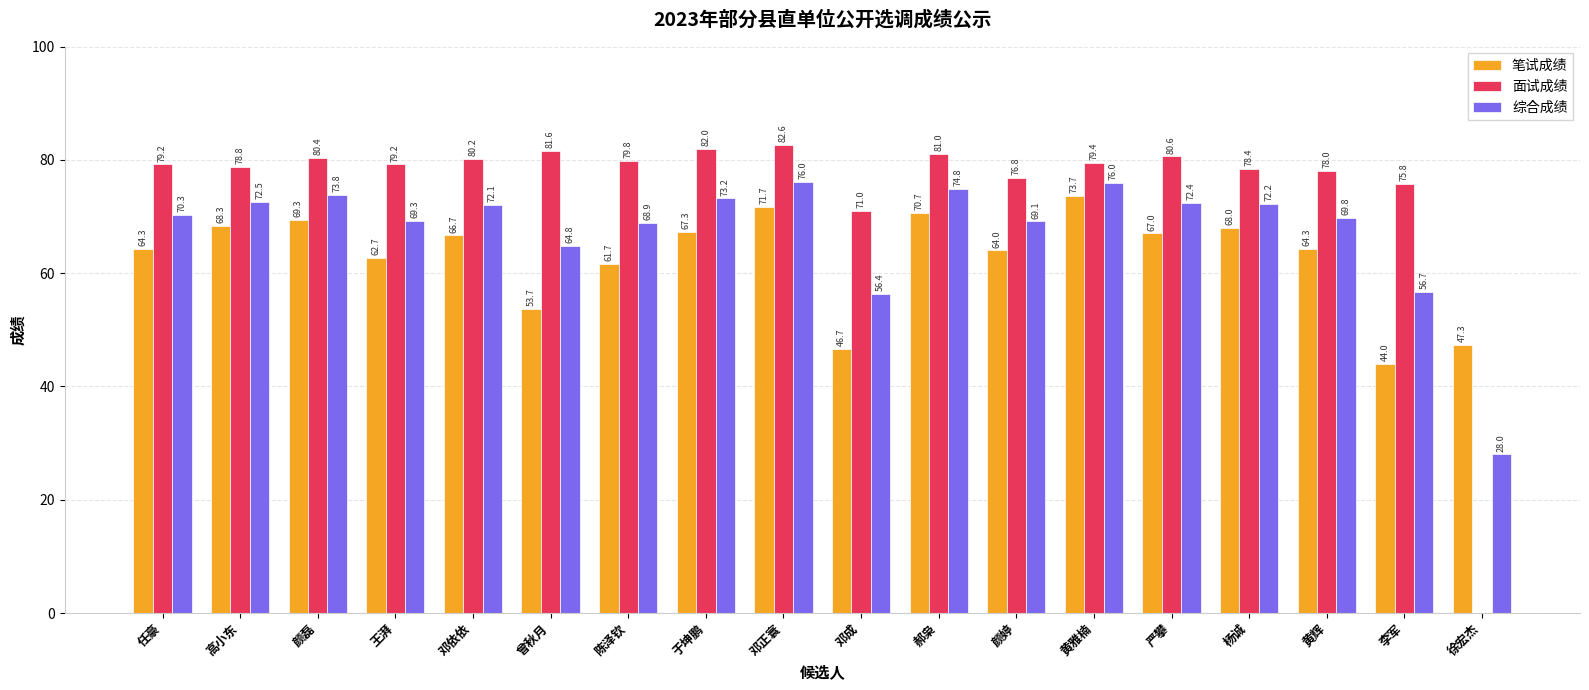

The 综合成绩 series shows 98.7 at 陈泽钦. True or false?

False